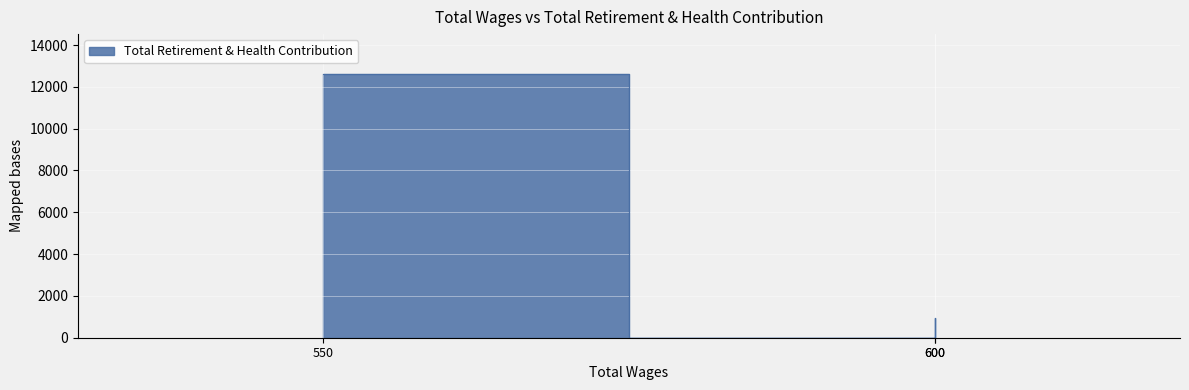

Between 550.0 and 600.0, which is larger?

550.0